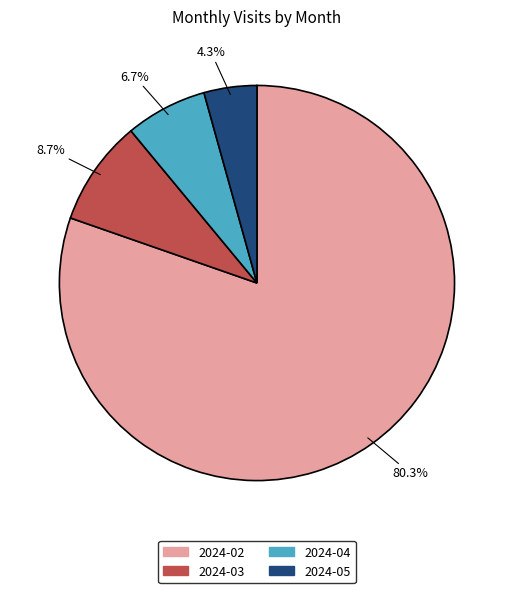

To the nearest percent, what is the difference between the largest and smallest slice percentages?

76%